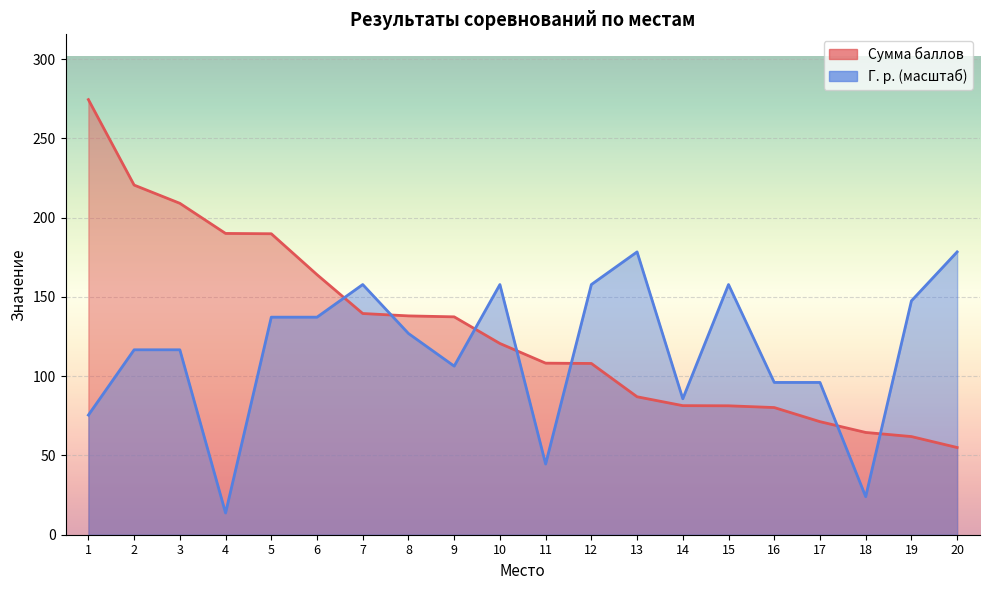

At which label is Г. р. closest to 96?

16